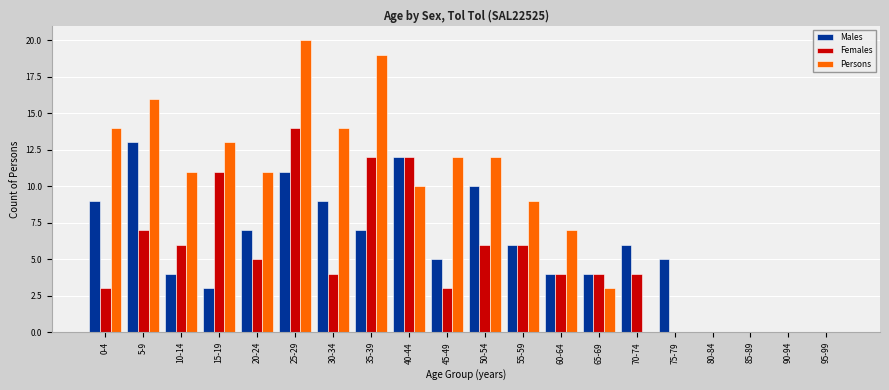

At which category is the sum across all series the highest?

25-29